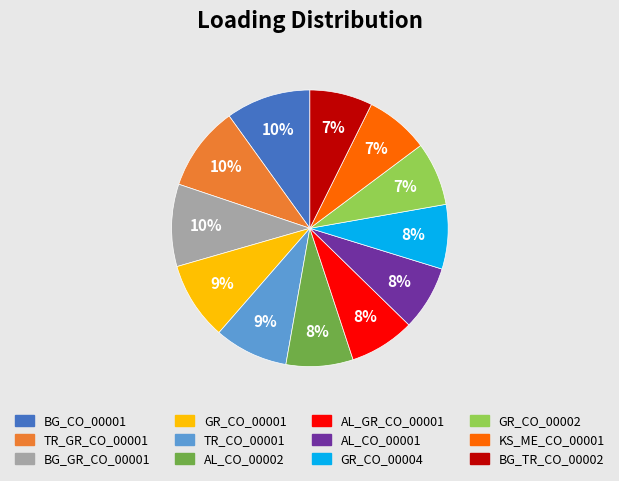

Combined, do KS_ME_CO_00001 and BG_CO_00001 account for over 50%?

No